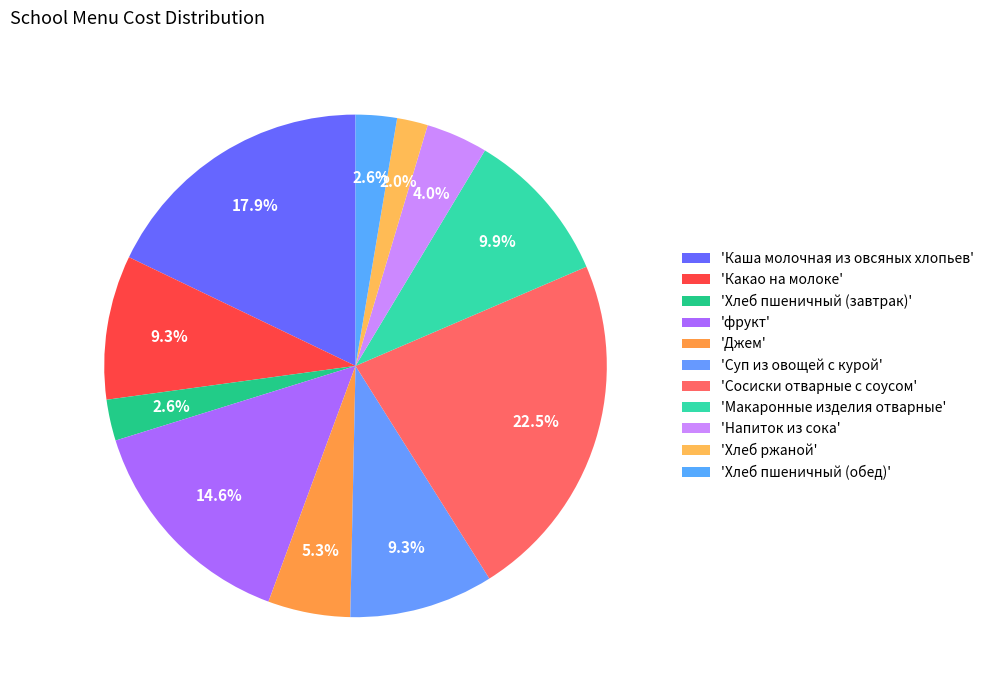

How many slices are in this pie chart?

11